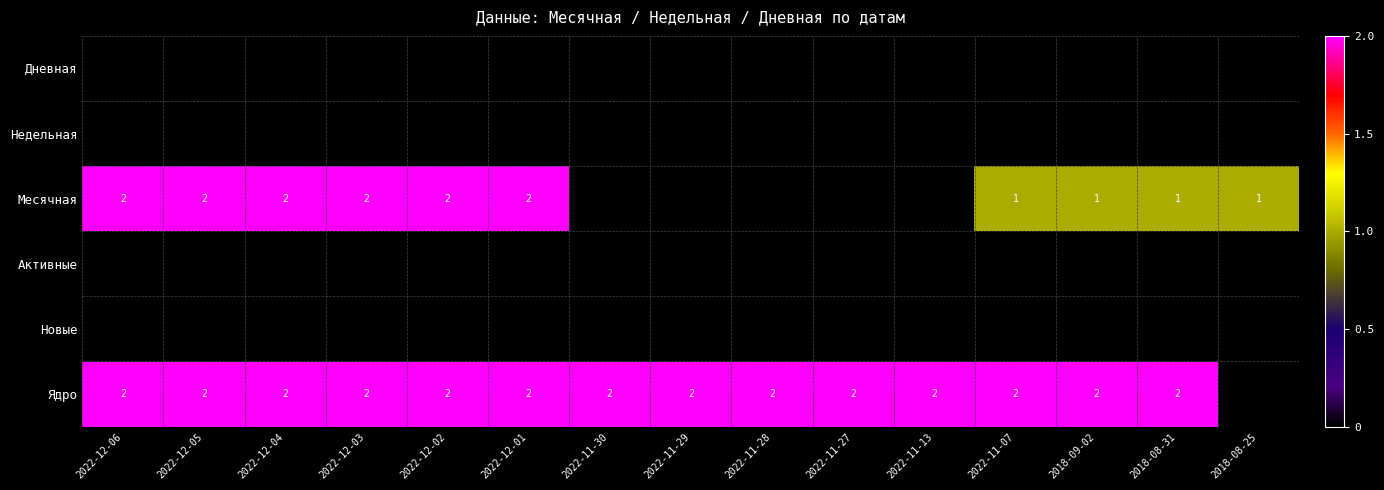

Between 2022-12-06 and 2022-12-04, which is larger?

2022-12-04